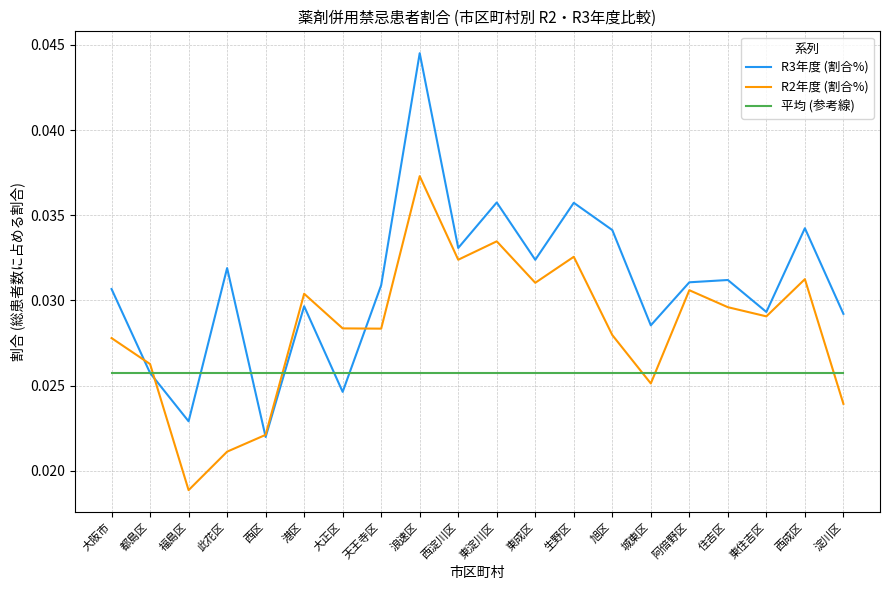

How many R3年度 (割合%) values are between 0 and 1?

20